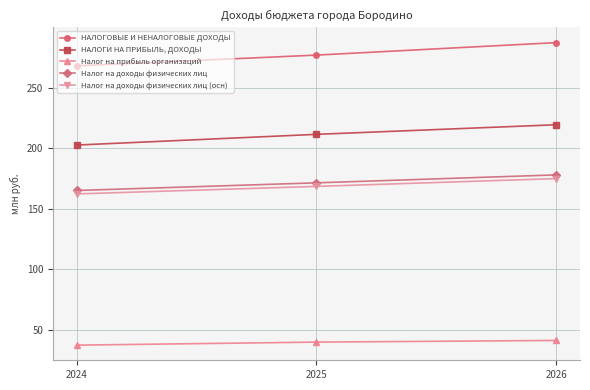

Which series has the widest spread of values?

НАЛОГОВЫЕ И НЕНАЛОГОВЫЕ ДОХОДЫ